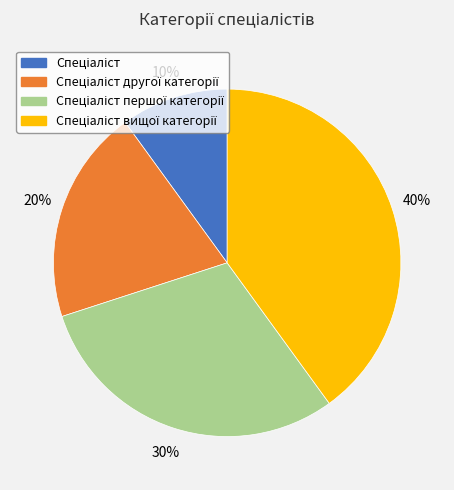

To the nearest percent, what is the average slice percentage?

25%